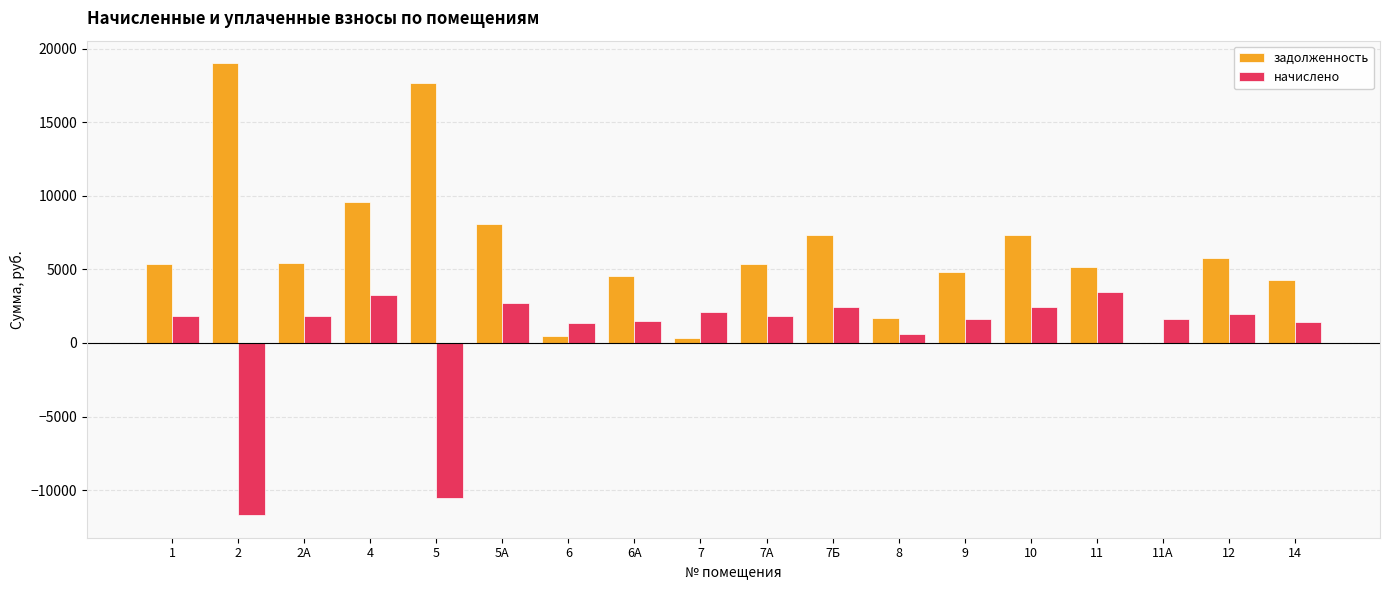

What are all the series names shown in the legend?

задолженность, начислено